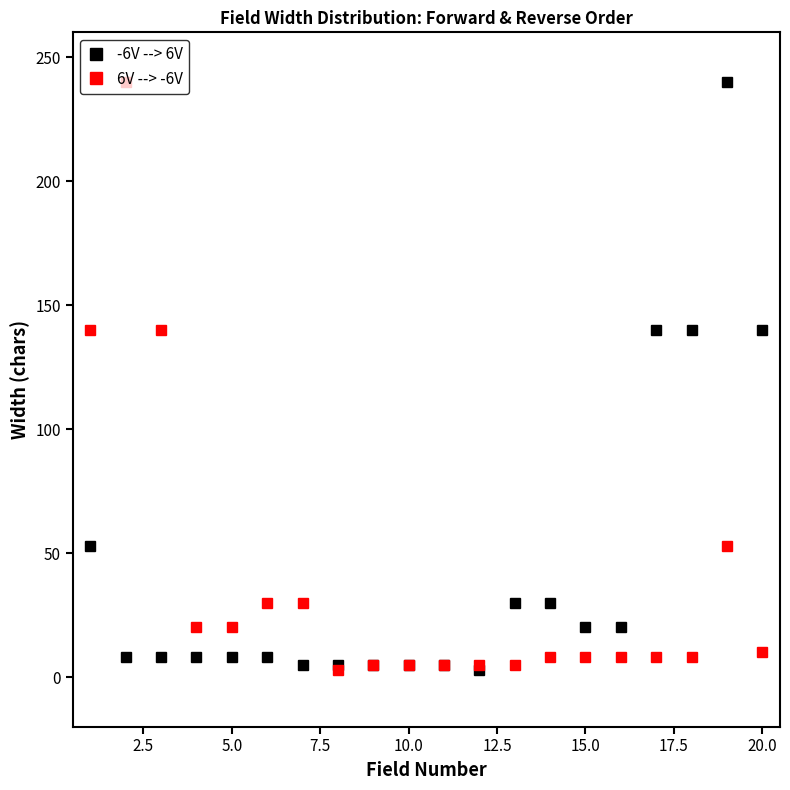

True or false: -6V --> 6V and 6V --> -6V cross at least once.

True